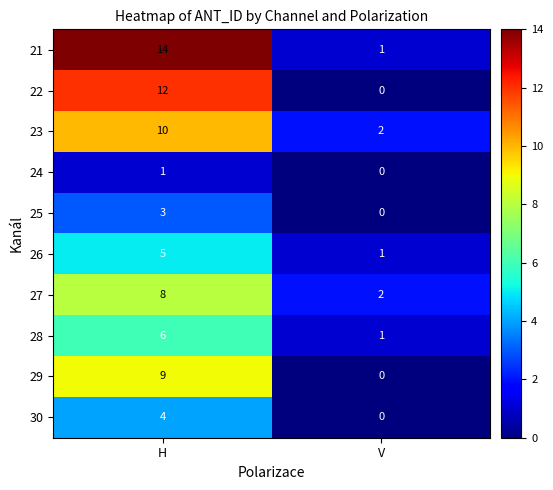

What is the spread (max minus min) of values at H?

13